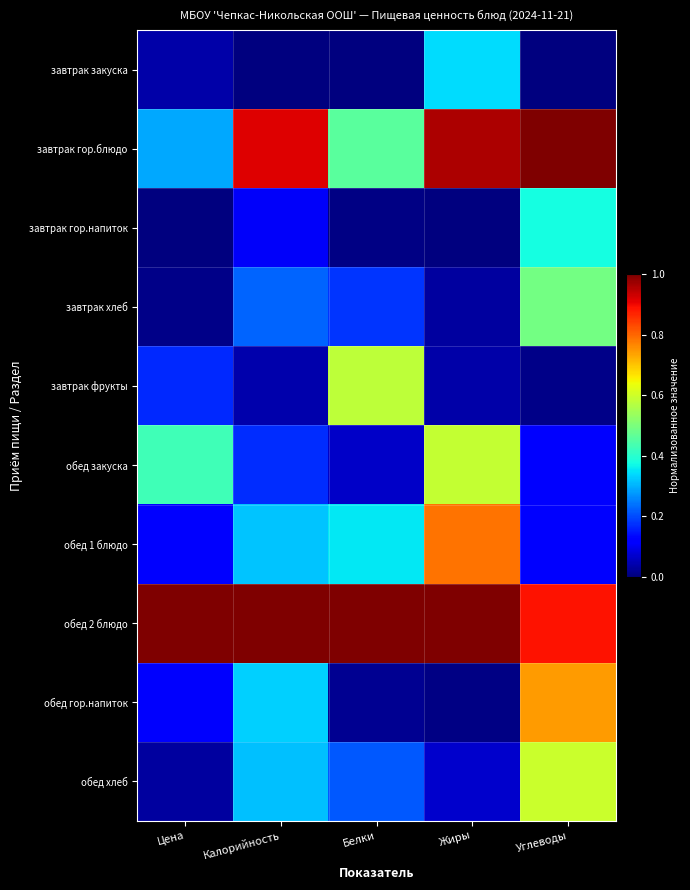

At which category is the sum across all series the highest?

Углеводы